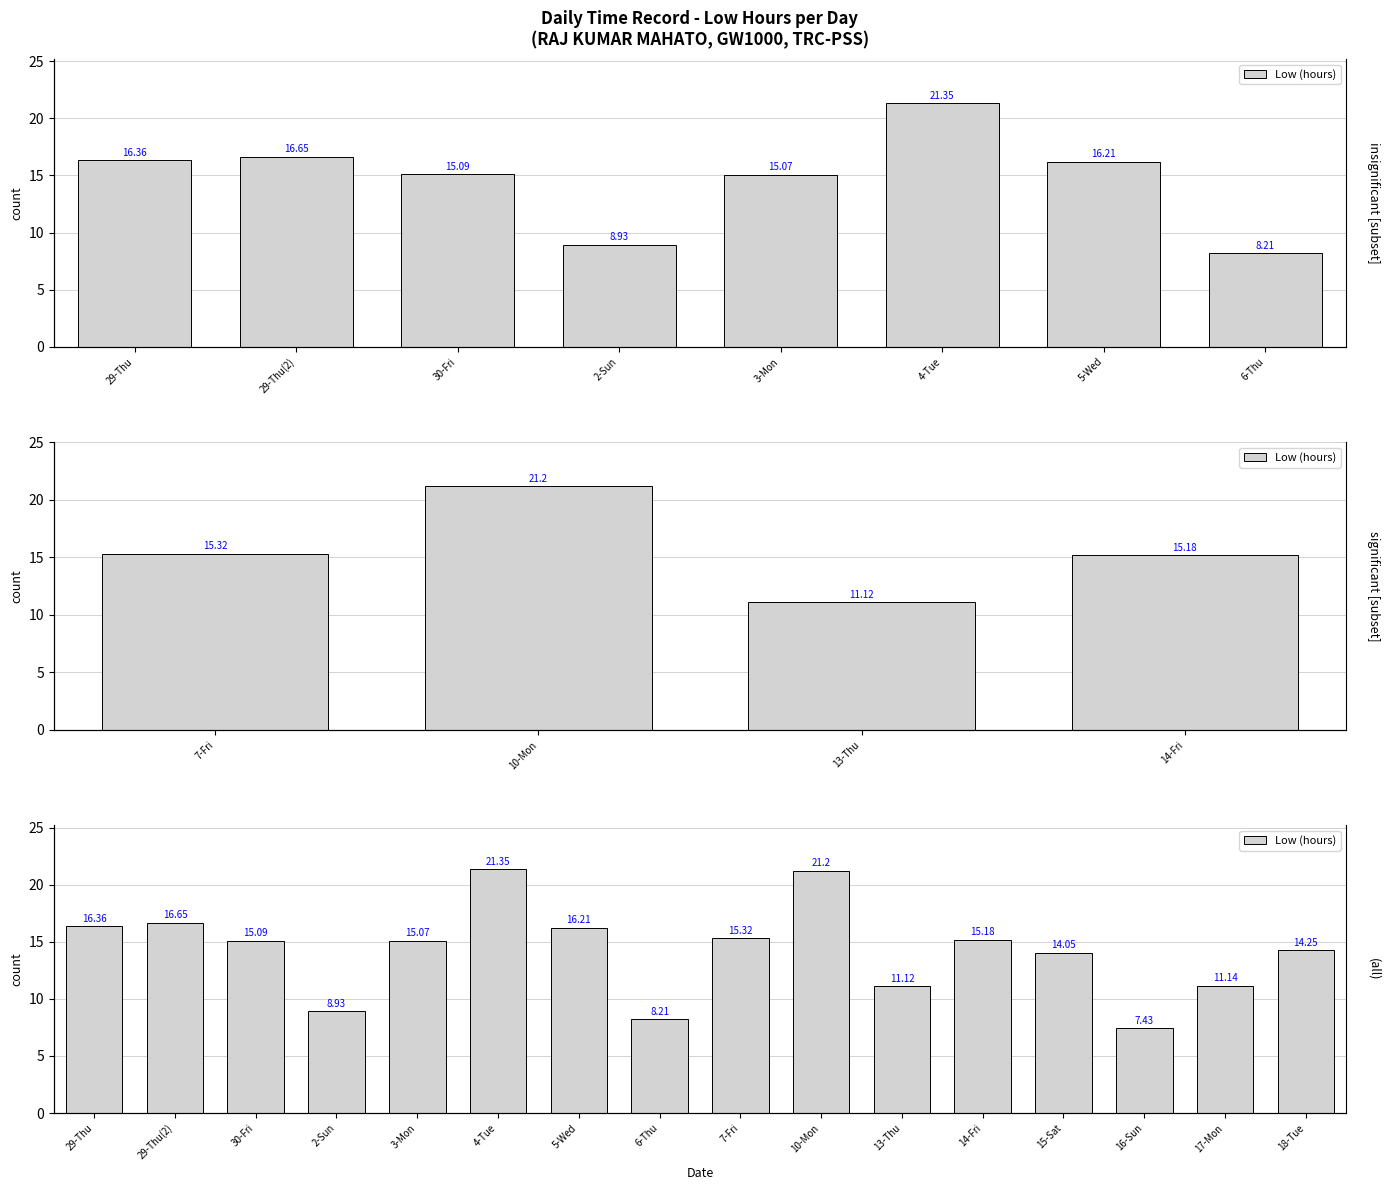

What is the difference between the maximum and minimum values?

13.9